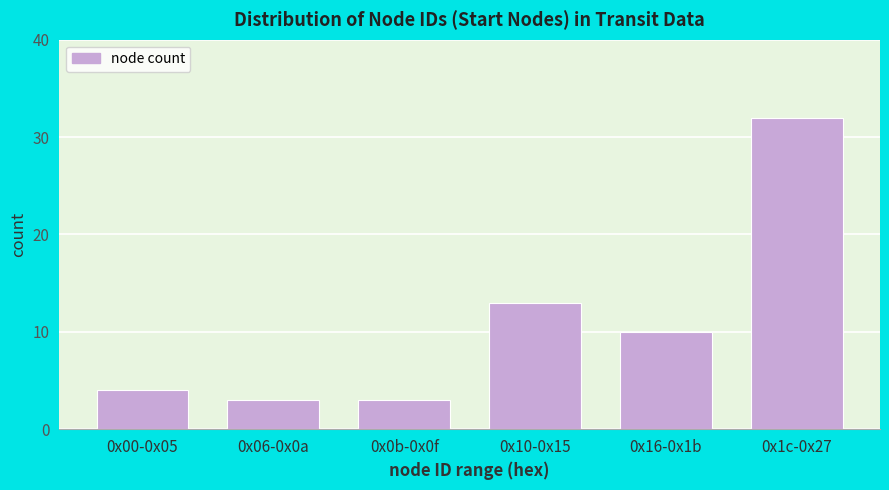

Reading left to right, what are all the values shown in this chart?

0x00-0x05=4	0x06-0x0a=3	0x0b-0x0f=3	0x10-0x15=13	0x16-0x1b=10	0x1c-0x27=32